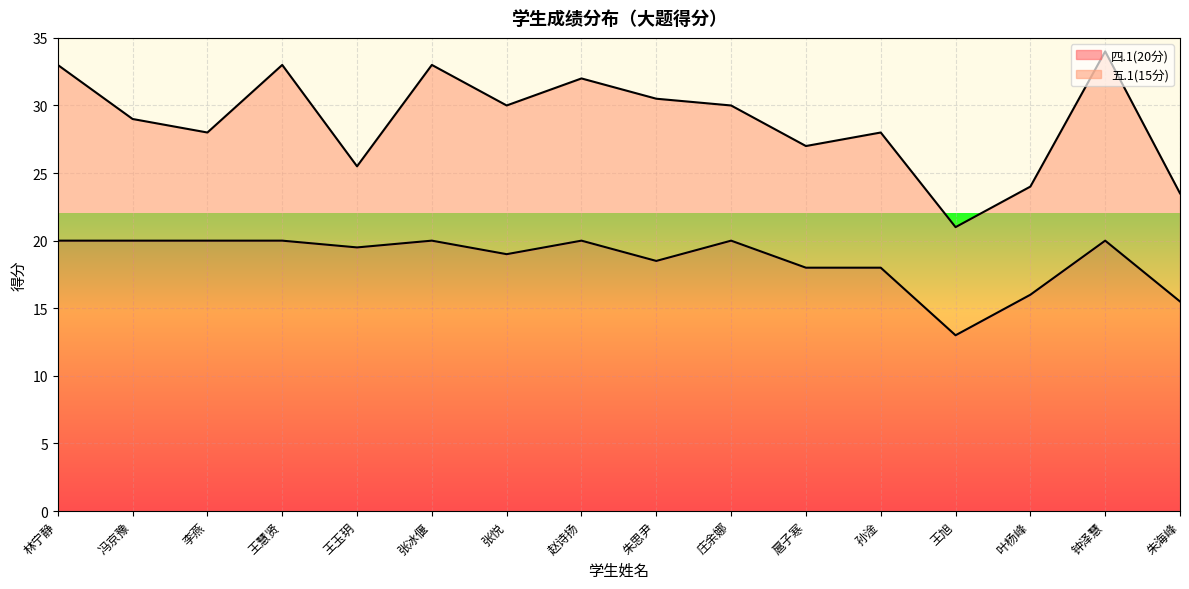

What is the minimum value for 四.1(20分)?

13.0